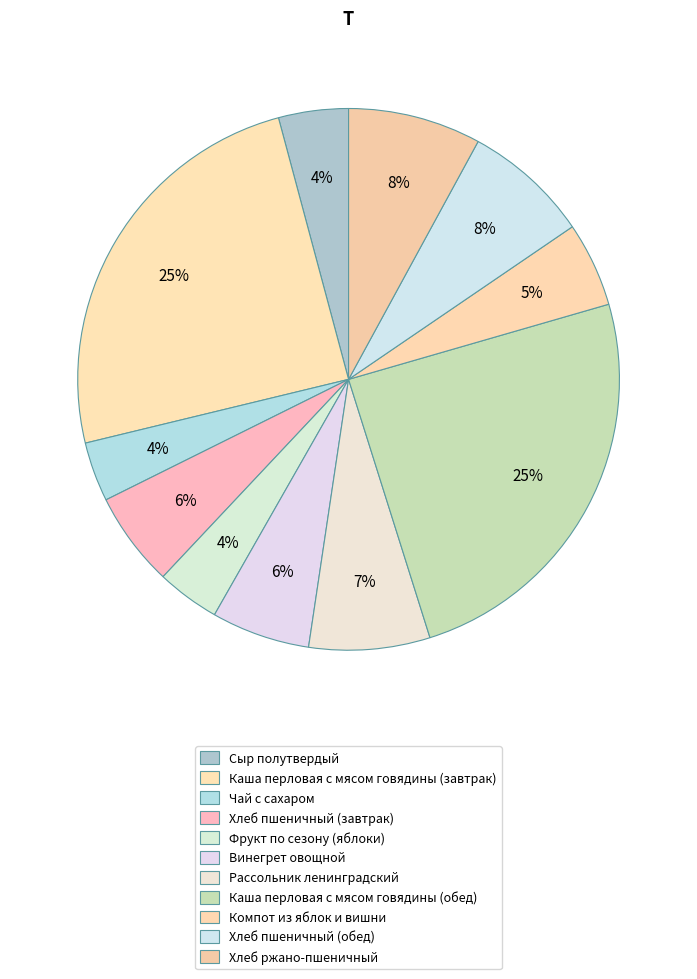

What percentage do Фрукт по сезону (яблоки) and Винегрет овощной together represent?

9.6%